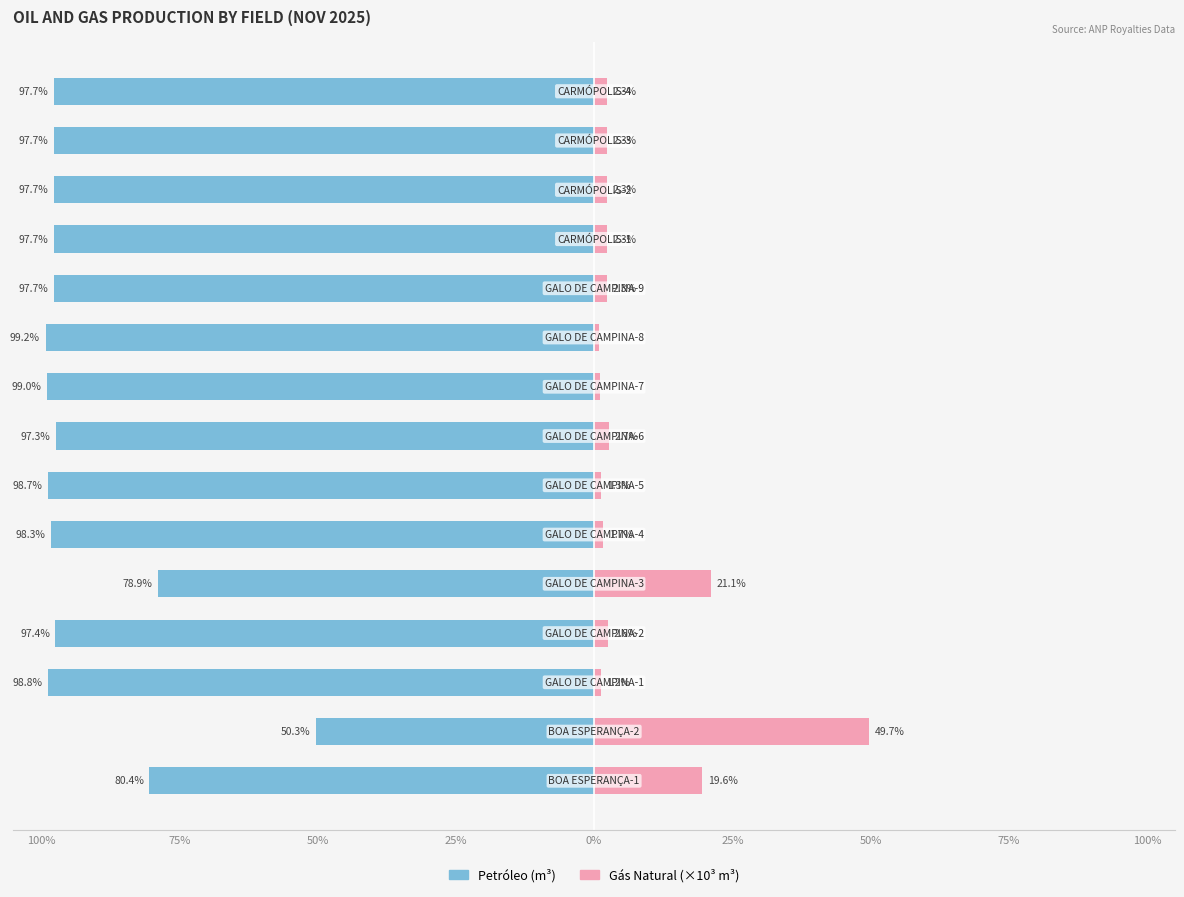

Is it true that Petróleo (m³) equals -19.7 at 50%?

False